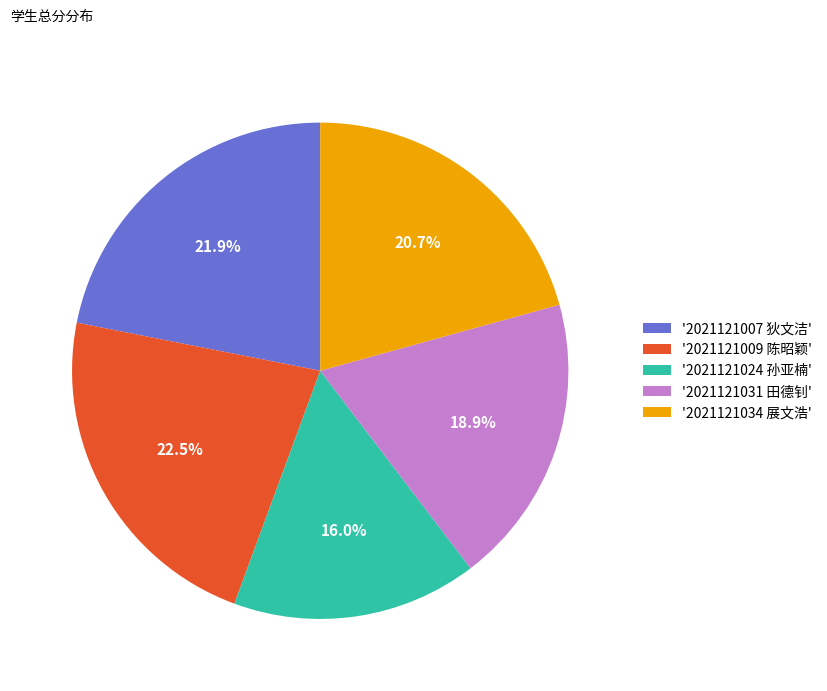

What is the ratio of the value at '2021121031 田德钊' to the value at '2021121034 展文浩'?

0.9